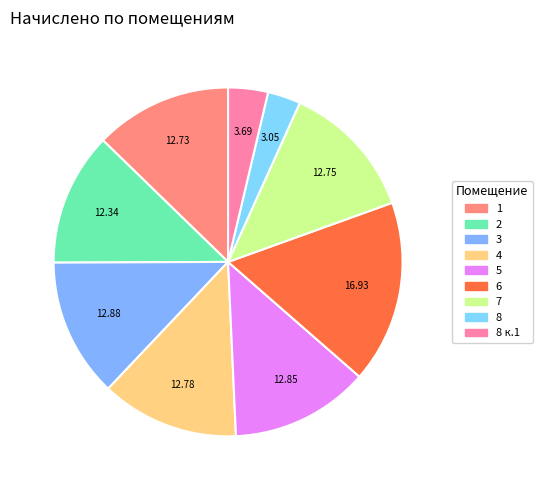

Which category has the smallest portion of the pie?

8